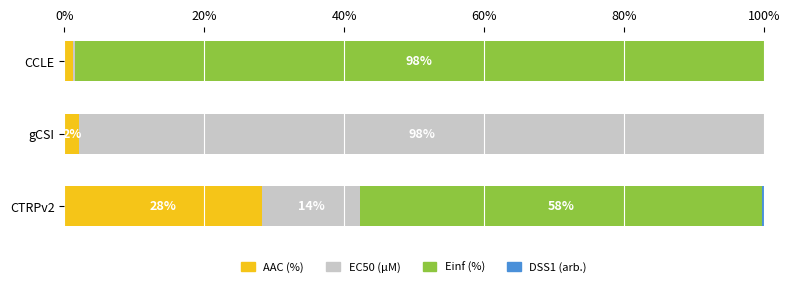

What is the total value across all series at CTRPv2?

100.0